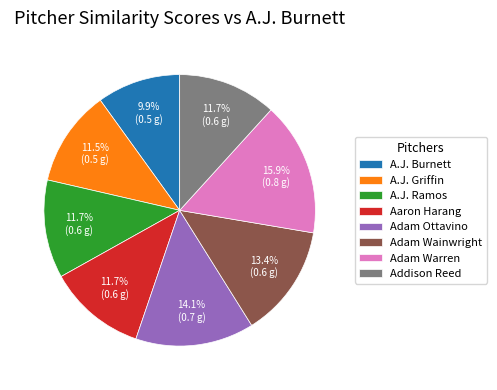

How many slices are in this pie chart?

8